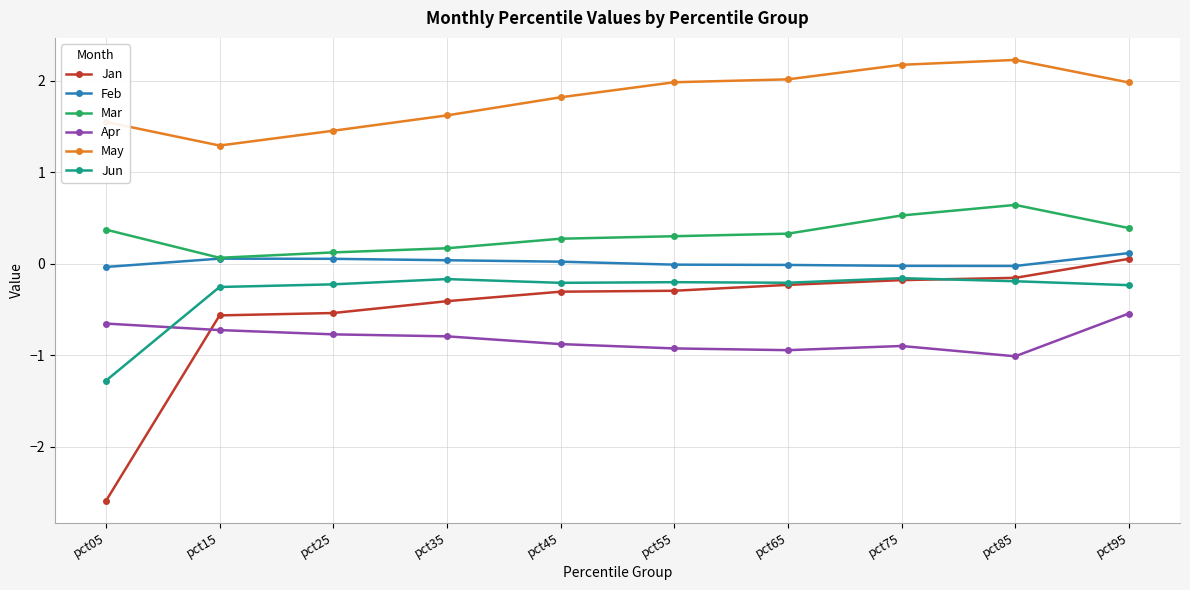

List the series in order of their peak value, highest first.

May, Mar, Feb, Jan, Jun, Apr